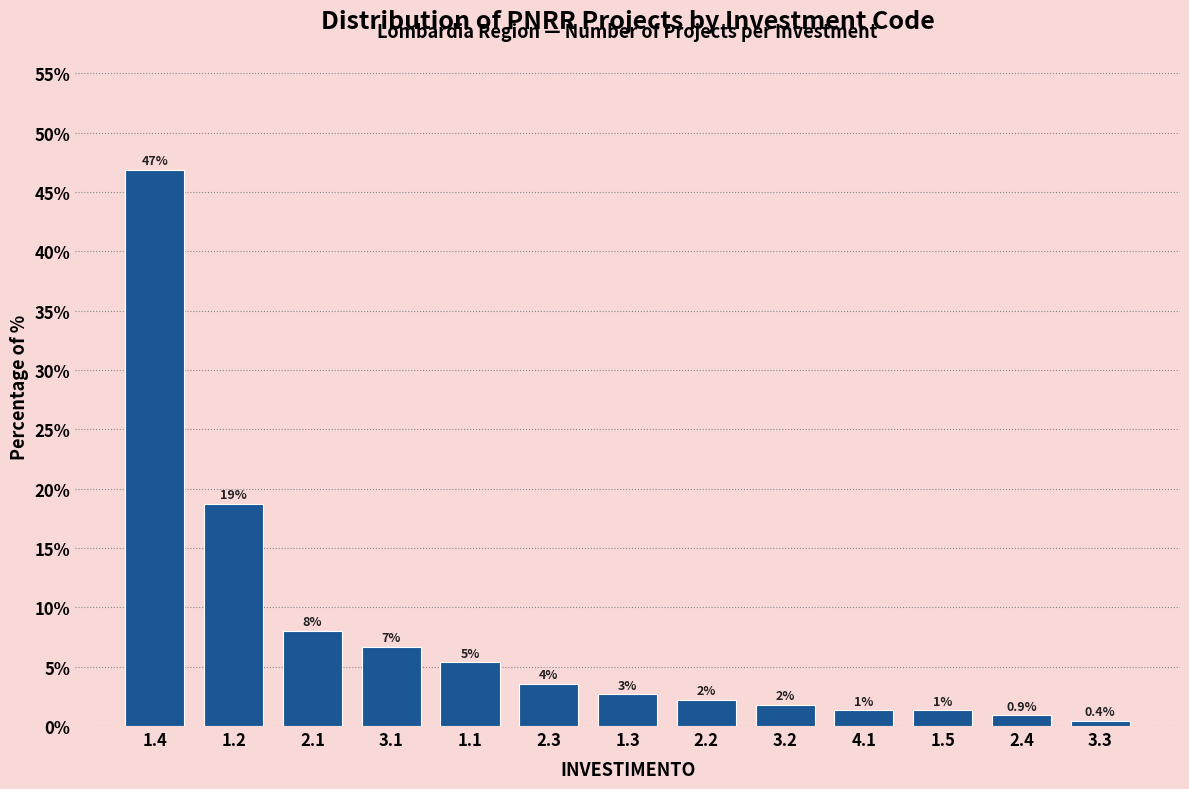

How many bars are there in total?

13